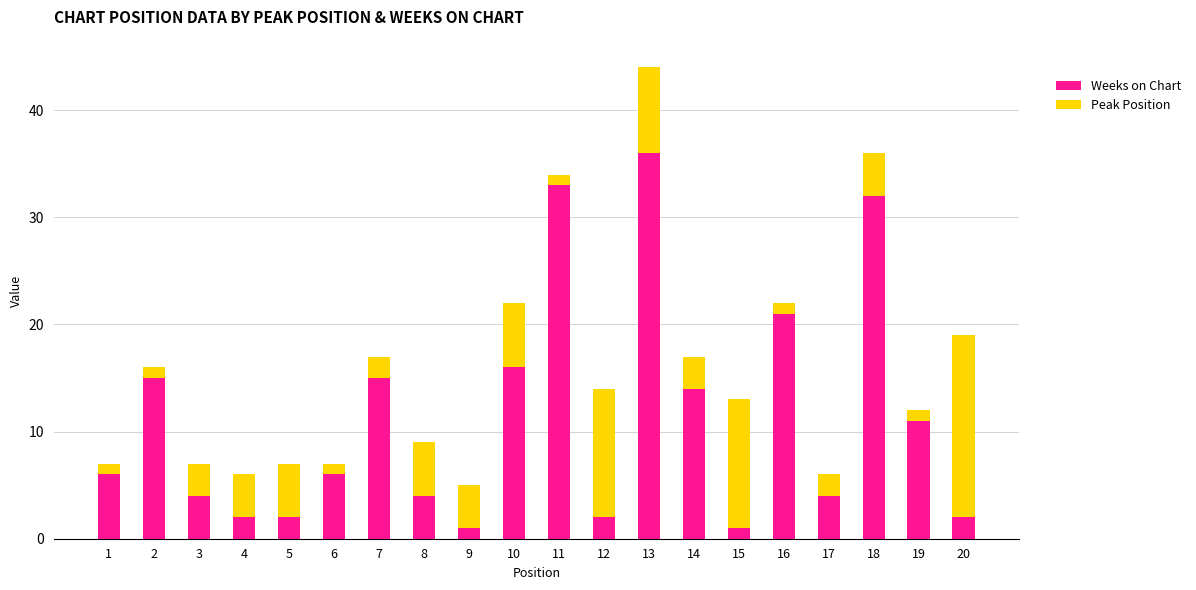

At which category is the sum across all series the highest?

13